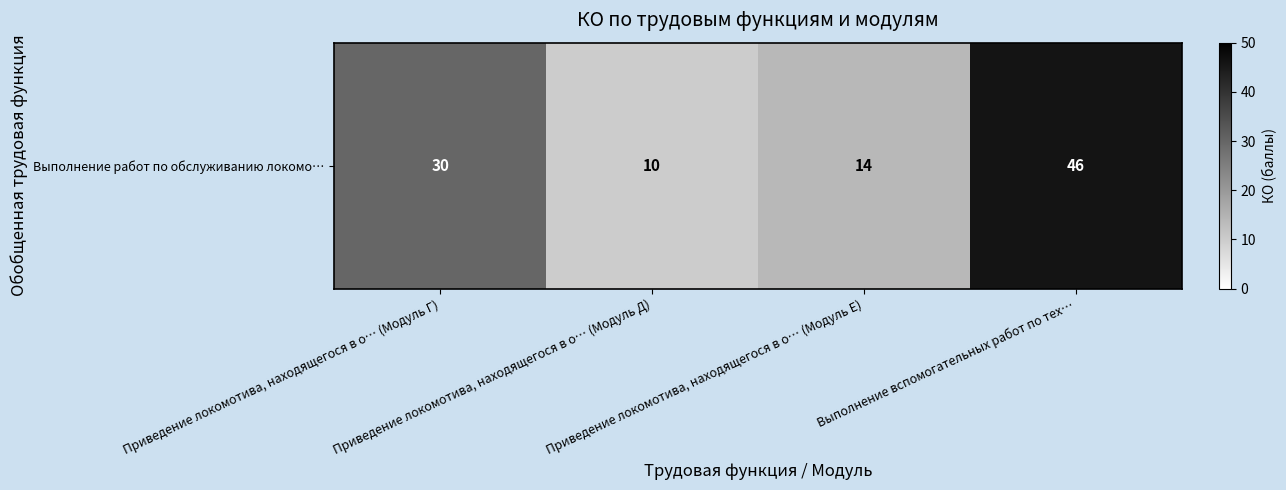

What is the minimum value shown in the chart?

10.0